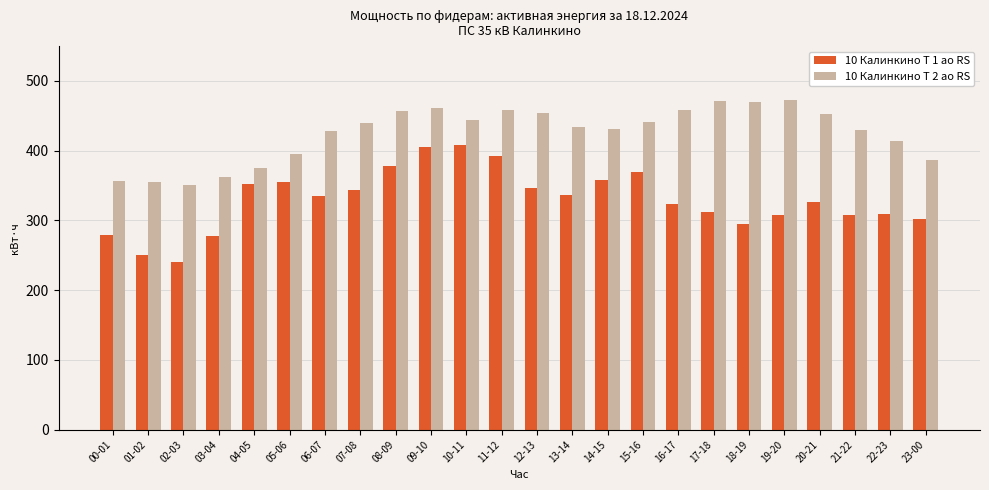

List the series in order of their overall mean, highest first.

10 Калинкино Т 2 ао RS, 10 Калинкино Т 1 ао RS